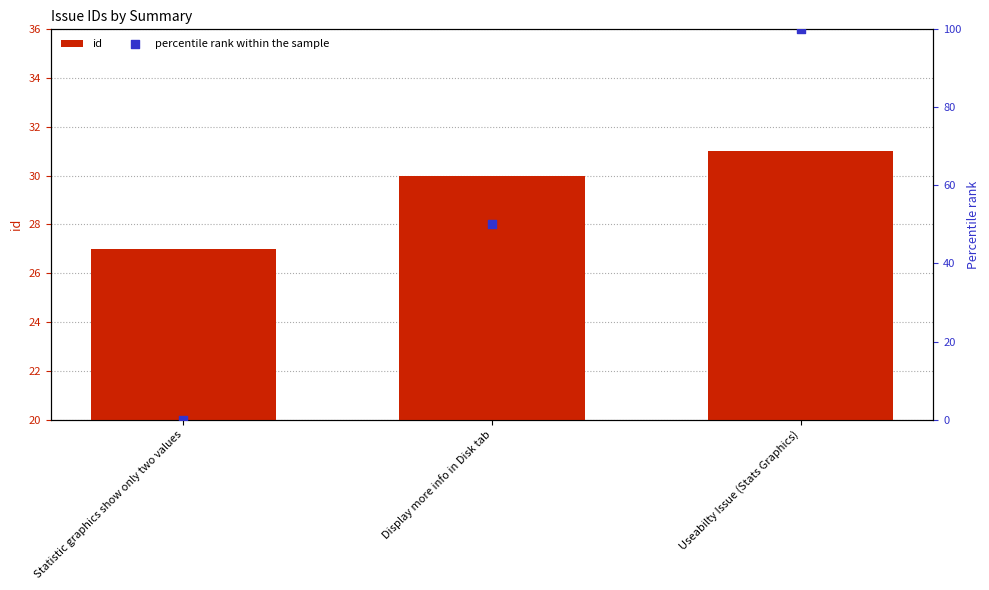

Which series contains the lowest Y value?

percentile rank within the sample